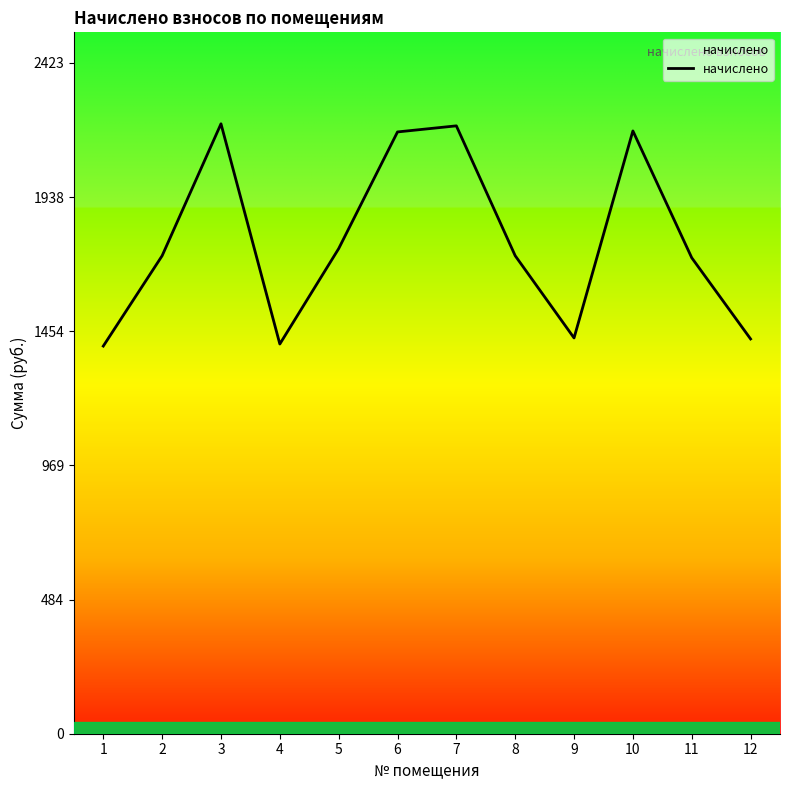

Between 2 and 10, which is larger?

10